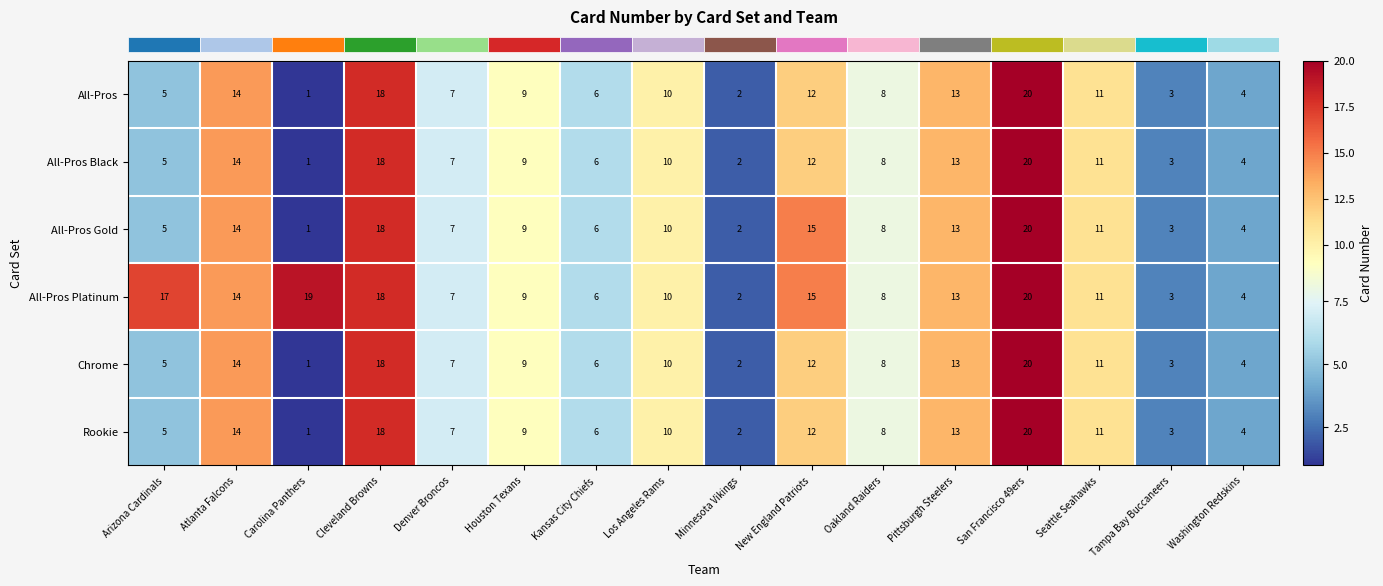

Which series has the largest total across all categories?

All-Pros Platinum